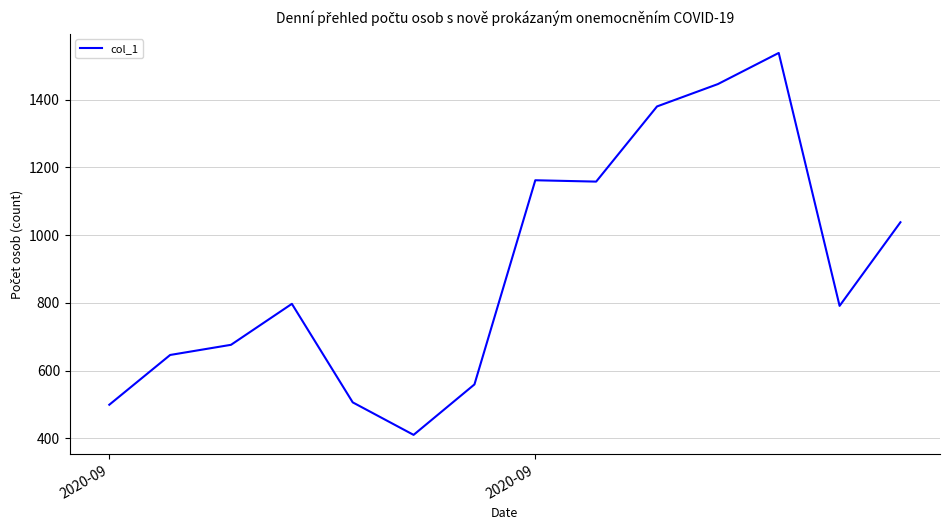

What is the difference between the maximum and minimum values?

1128